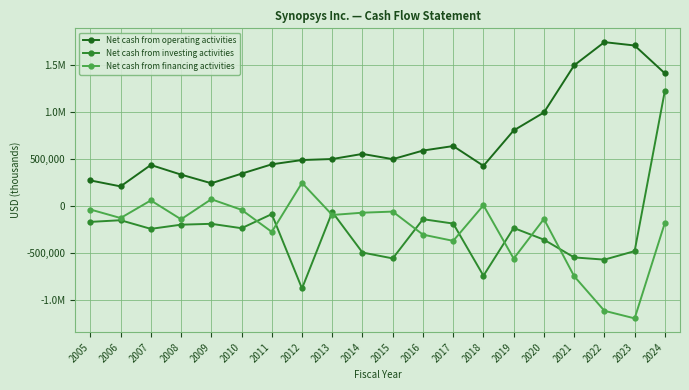

Reading left to right, transcribe all the data shown in this chart.

Net cash from operating activities: 2005=269190	2006=205890	2007=433478	2008=331088	2009=239159	2010=341036	2011=440316	2012=486068	2013=496705	2014=550953	2015=495160	2016=586635	2017=634565	2018=424232	2019=800513	2020=991313	2021=1492622	2022=1738900	2023=1703274	2024=1407029
Net cash from investing activities: 2005=-171475	2006=-153777	2007=-245569	2008=-201086	2009=-191902	2010=-238733	2011=-88819	2012=-879123	2013=-66079	2014=-497250	2015=-559629	2016=-142675	2017=-189282	2018=-743525	2019=-235877	2020=-360418	2021=-549030	2022=-572623	2023=-482101	2024=1223013
Net cash from financing activities: 2005=-39771	2006=-130426	2007=56864	2008=-143842	2009=69452	2010=-43062	2011=-277619	2012=243488	2013=-97985	2014=-73689	2015=-62070	2016=-306937	2017=-373120	2018=5138	2019=-561892	2020=-140606	2021=-748748	2022=-1116300	2023=-1196871	2024=-181297